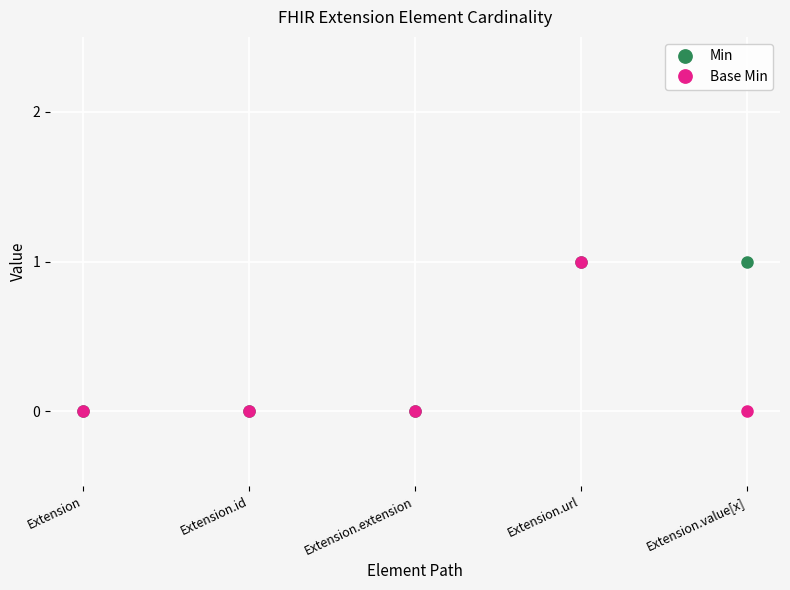

Count the number of data series in this chart.

2